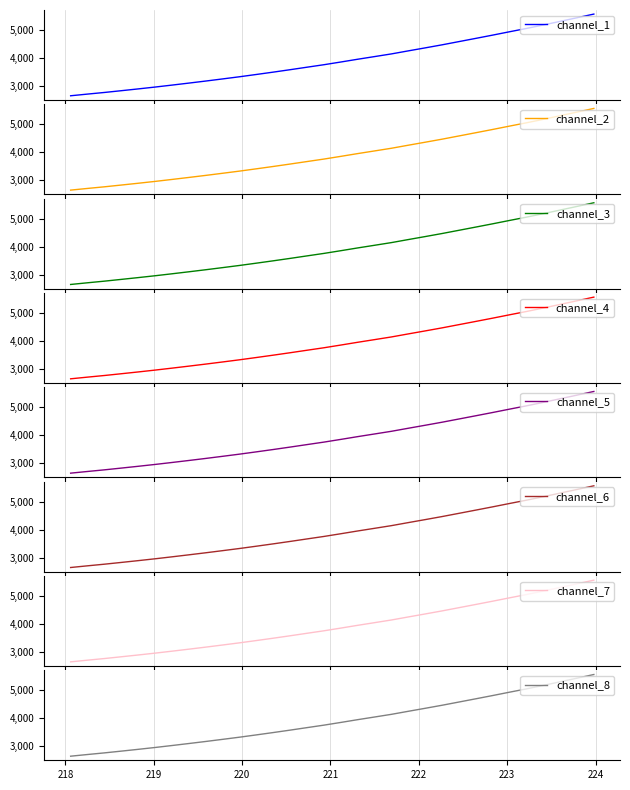

True or false: the data has more than 2 interior local peaks.

False